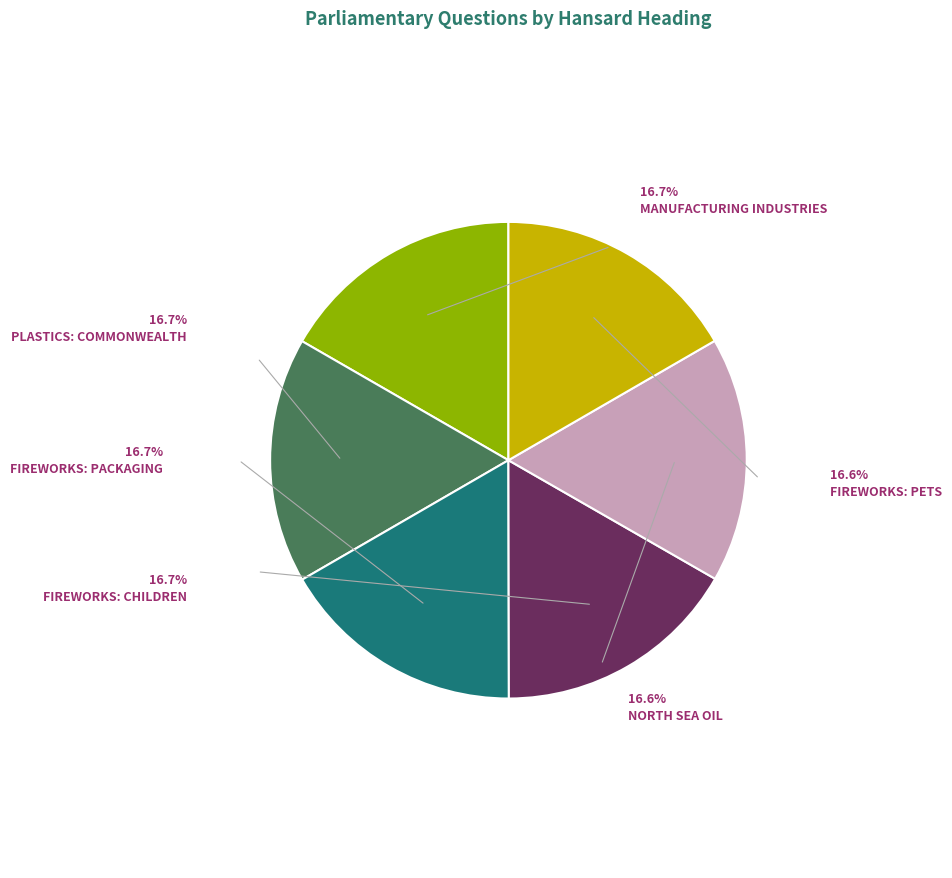

Which slice is the largest?

Fireworks: Children